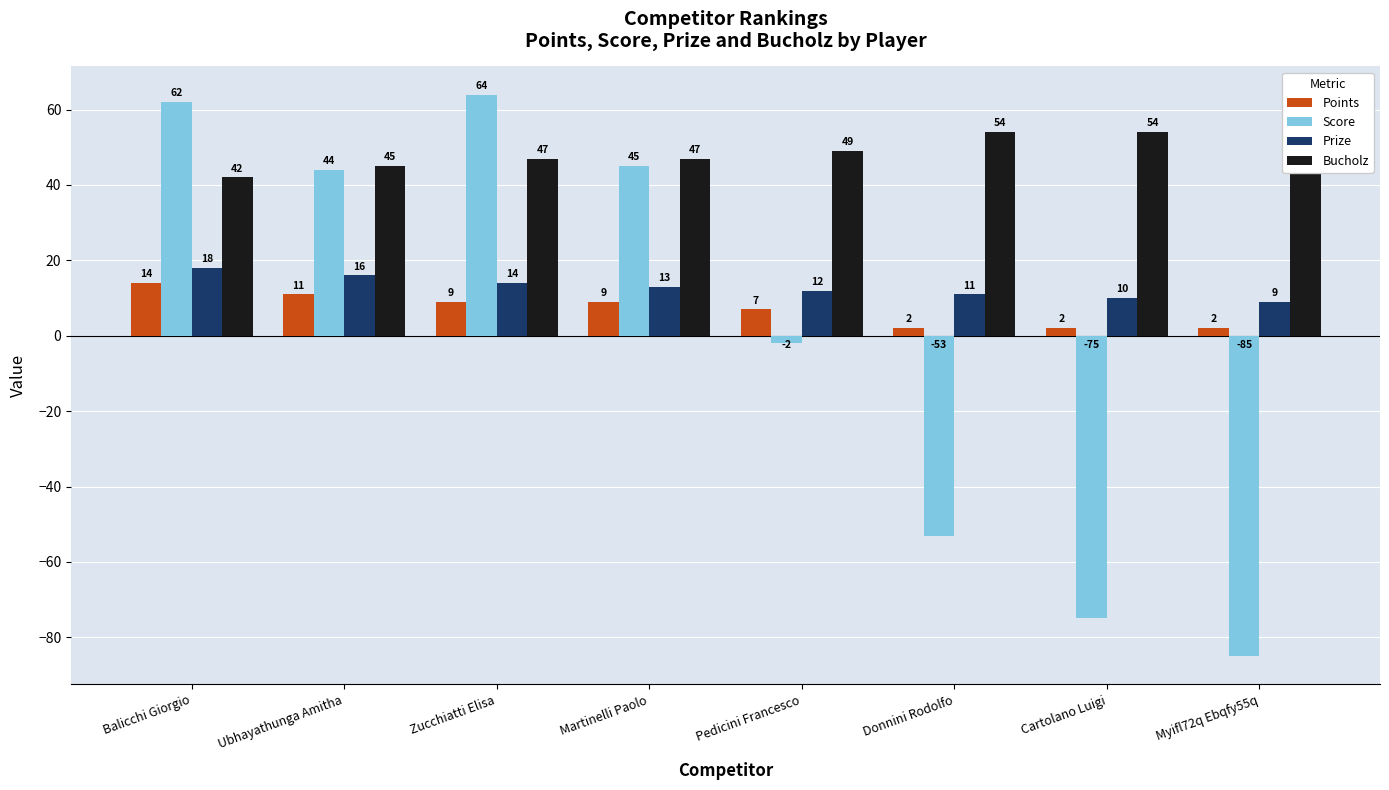

How many data points in Bucholz are above 49?

3